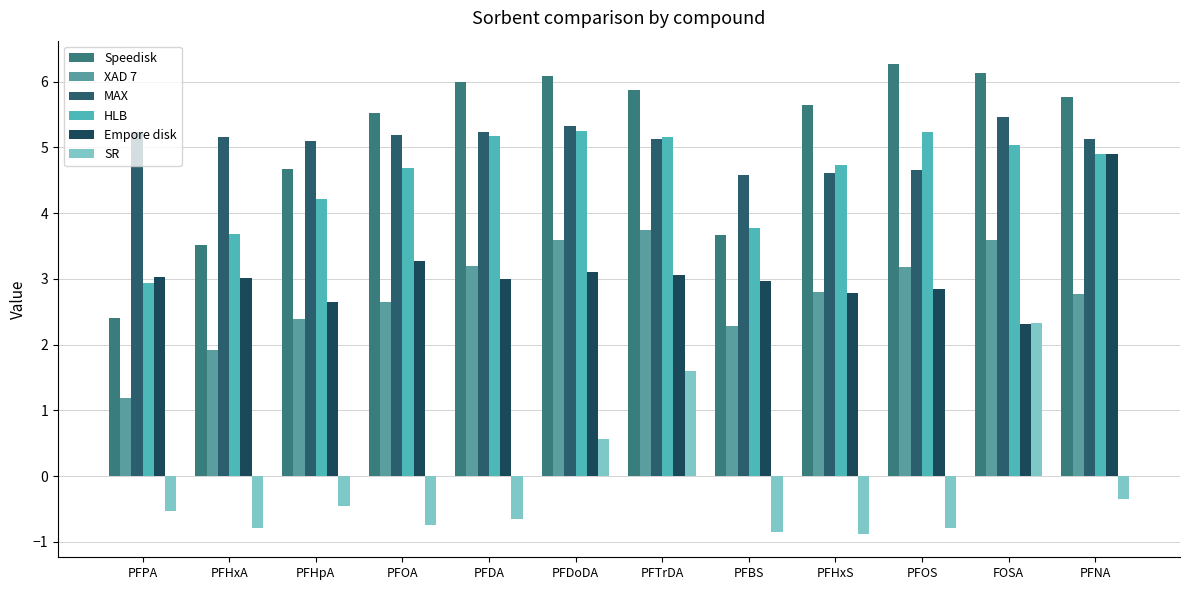

The value of SR at PFHxA is -1.3. True or false?

False